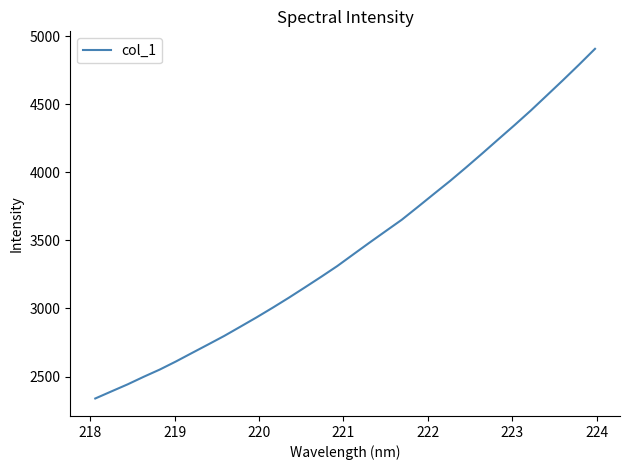

How many values are below 3397?

16